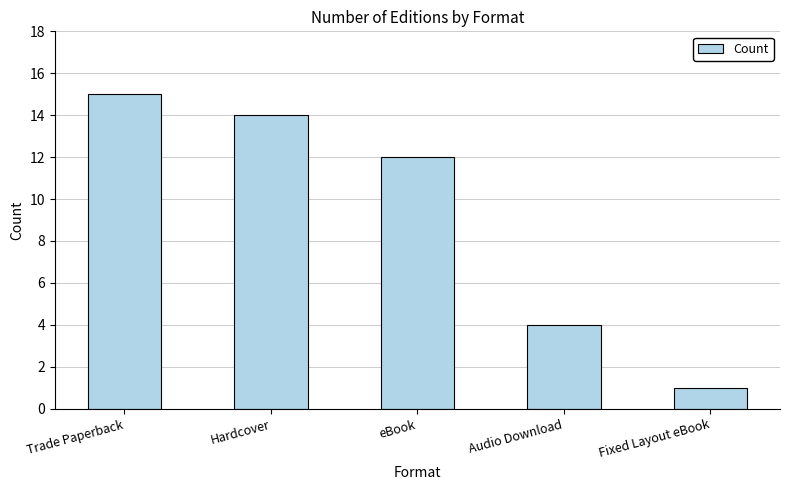

What is the approximate value at Audio Download, to the nearest 5?

5